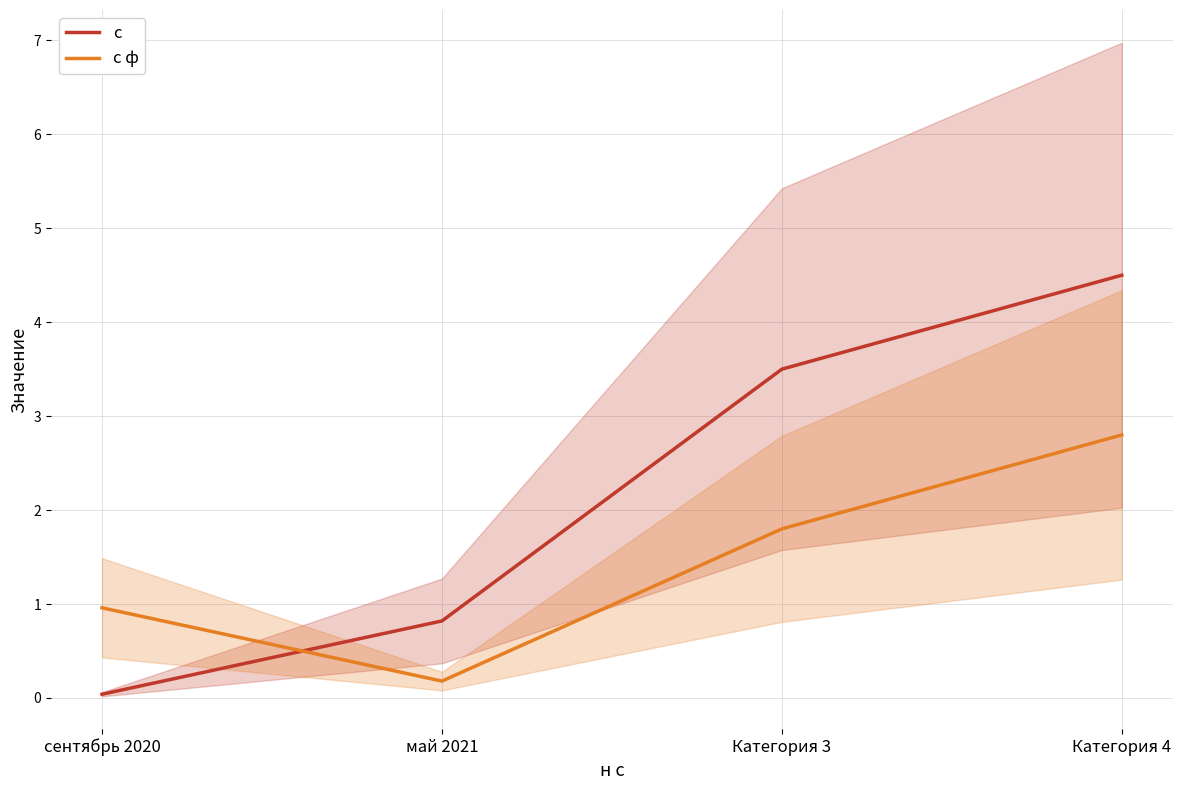

What is the spread (max minus min) of values at сентябрь 2020?

0.9